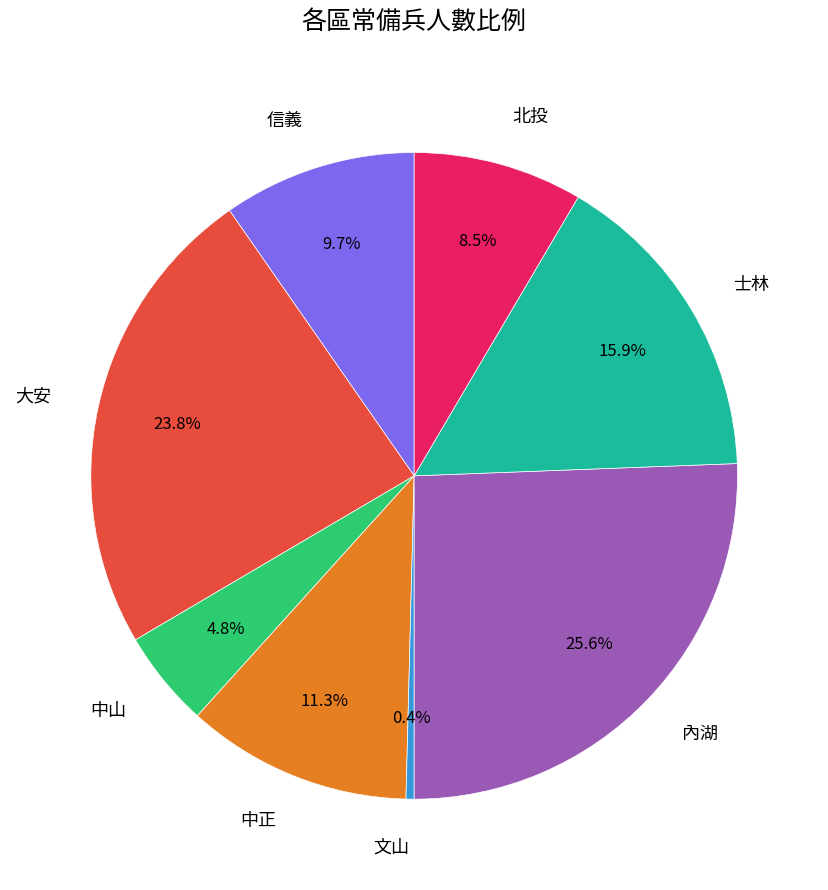

Rank the categories by value from lowest to highest.

文山, 中山, 北投, 信義, 中正, 士林, 大安, 內湖